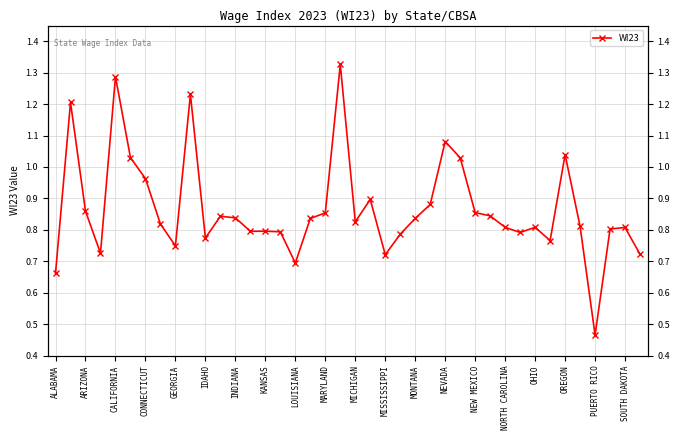

Reading left to right, what are all the values shown in this chart?

0.7	1.2	0.9	0.7	1.3	1.0	1.0	0.8	0.7	1.2	0.8	0.8	0.8	0.8	0.8	0.8	0.7	0.8	0.9	1.3	0.8	0.9	0.7	0.8	0.8	0.9	1.1	1.0	0.9	0.8	0.8	0.8	0.8	0.8	1.0	0.8	0.5	0.8	0.8	0.7